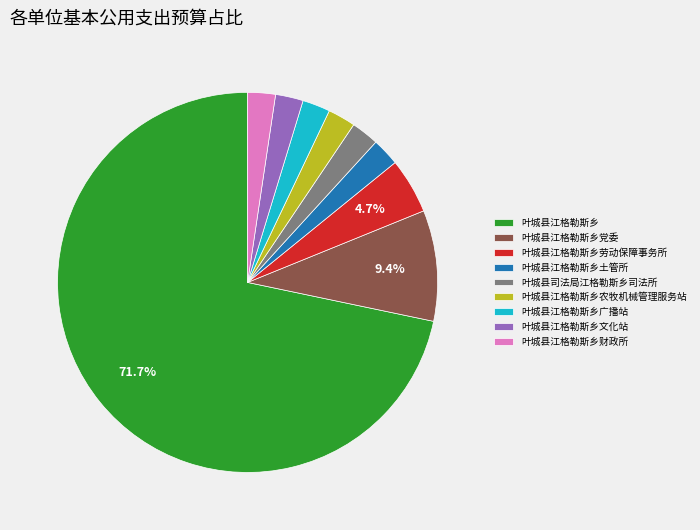

What is the majority slice?

叶城县江格勒斯乡